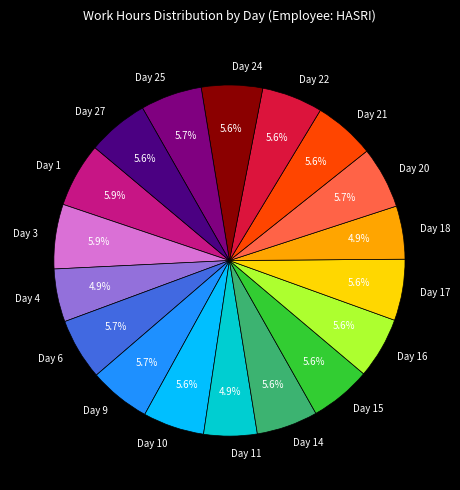

What percentage is the Day 16 slice, to the nearest percent?

6%